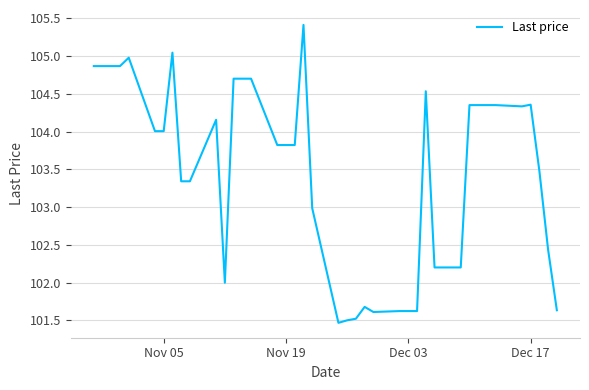

What is the smallest value displayed?

101.5